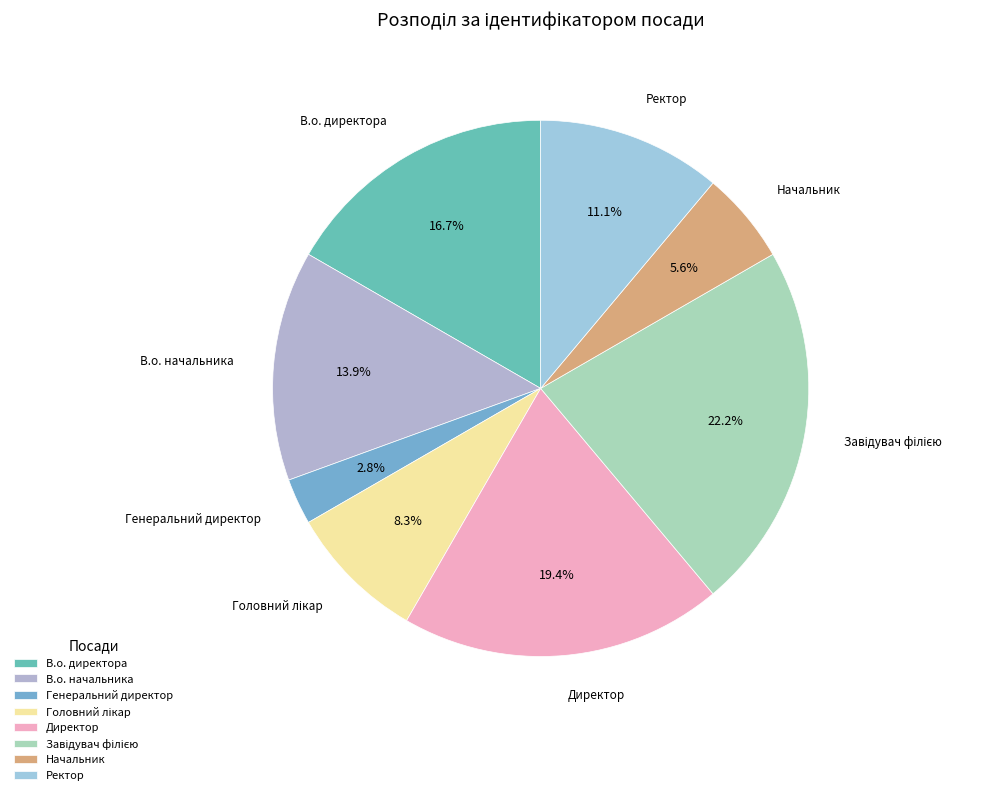

To the nearest percent, what portion does Генеральний директор represent?

3%